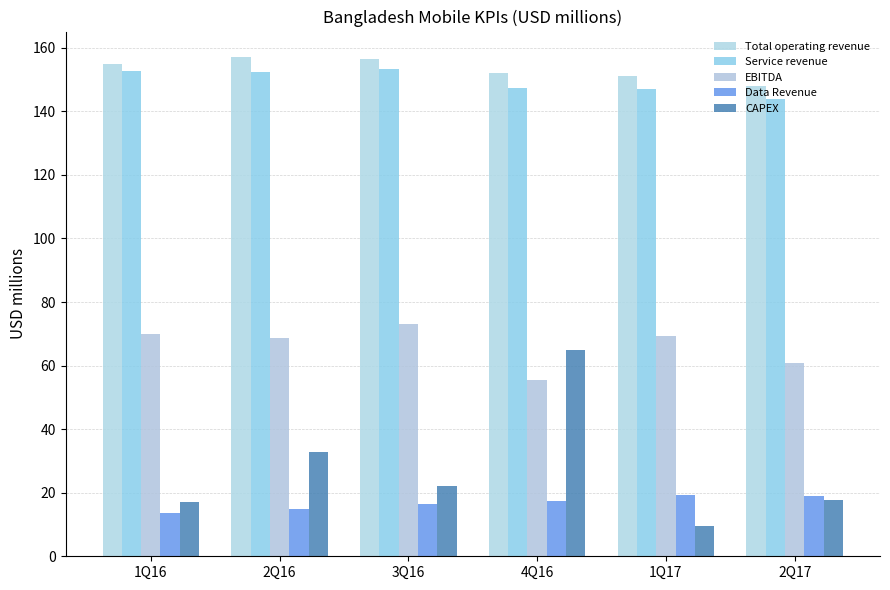

Rank the categories by Service revenue value from lowest to highest.

2Q17, 1Q17, 4Q16, 2Q16, 1Q16, 3Q16